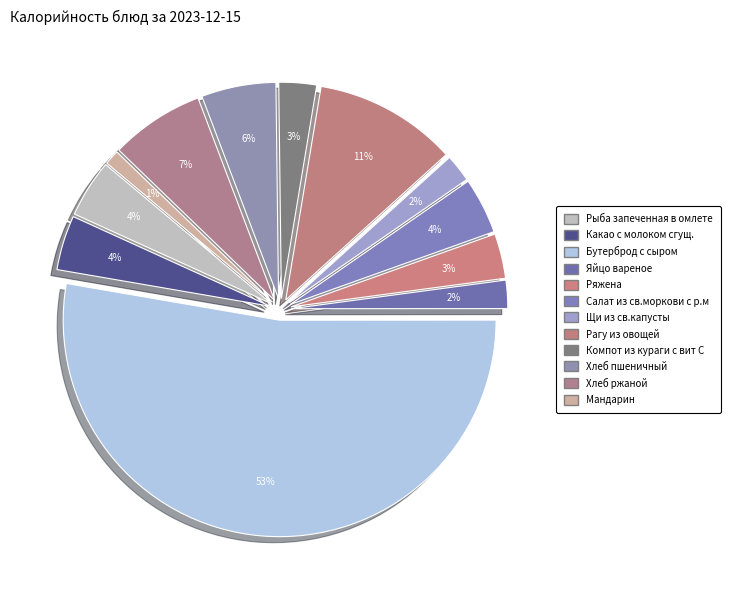

What is the change in value from Ряжена to Хлеб ржаной?

+110.0